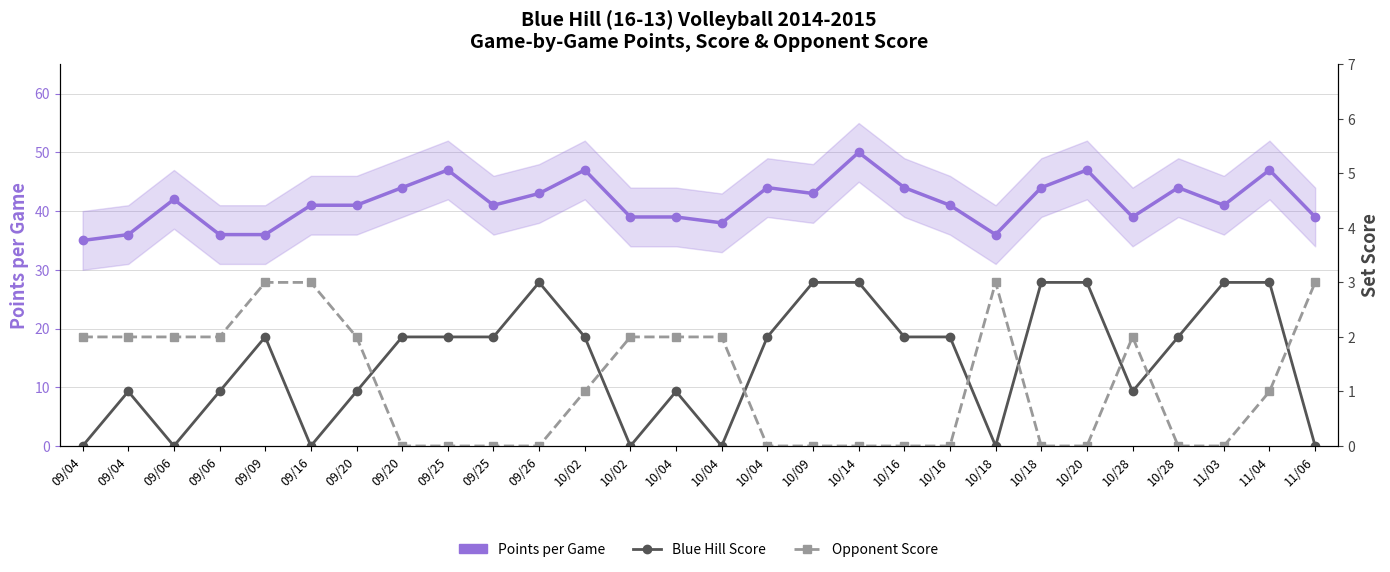

Where is Blue Hill Score nearest to the value 1?

09/04